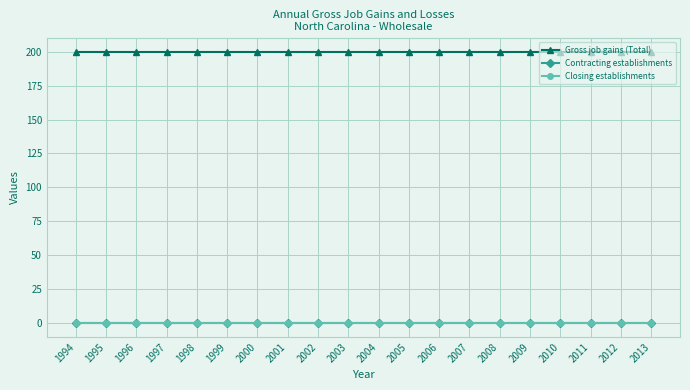

Where is Gross job gains (Total) nearest to the value 200?

1994